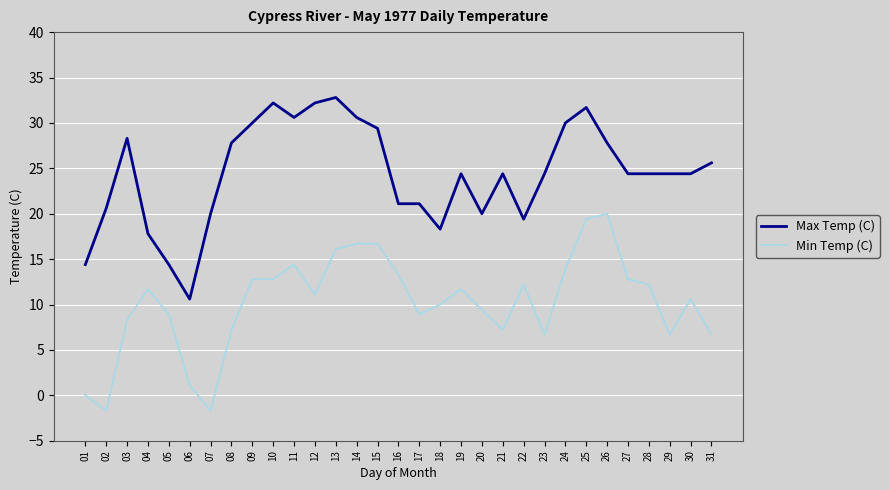

Which series changed the most between 06 and 30?

Max Temp (C)